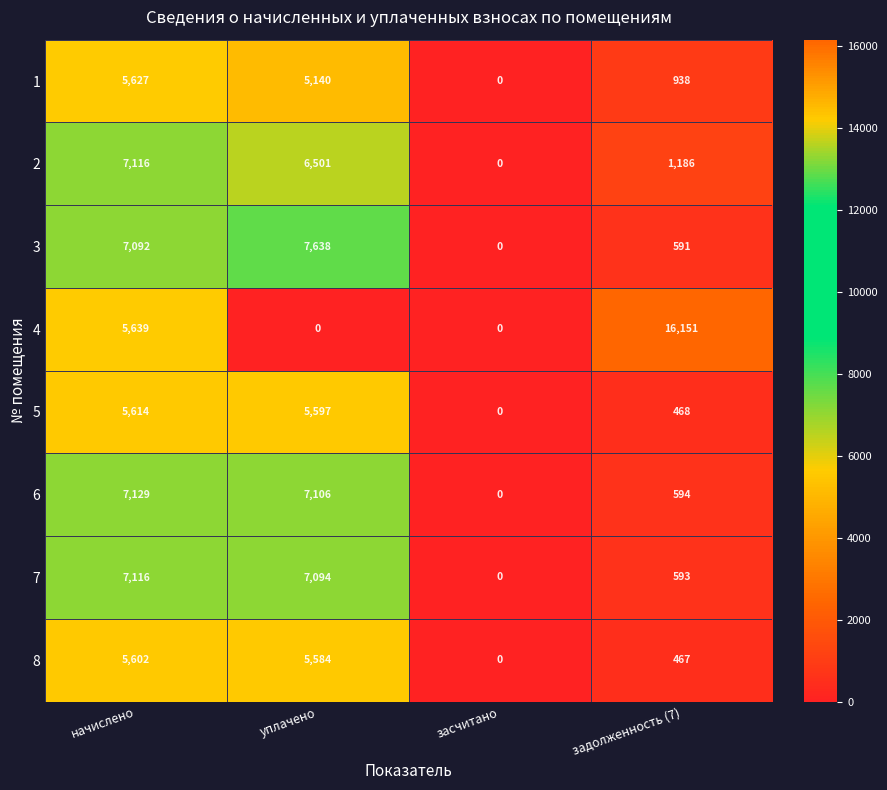

Is it true that 5 equals 1472 at уплачено?

False